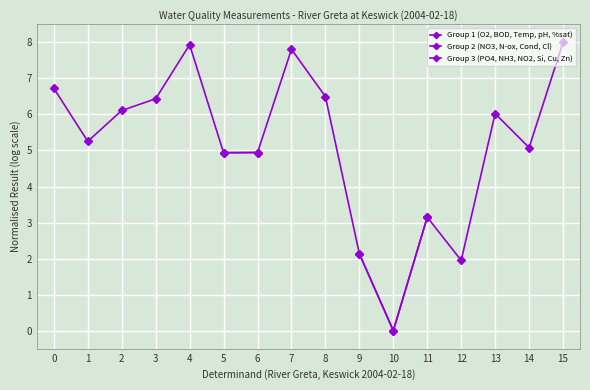

What is the highest value of the Group 1 (O2, BOD, Temp, pH, %sat) series?

7.9